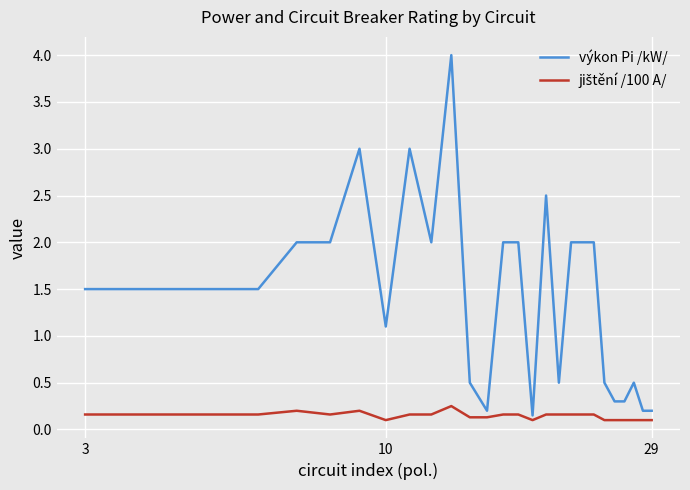

What is the difference between the maximum and second lowest values in the výkon Pi /kW/ series?

3.8